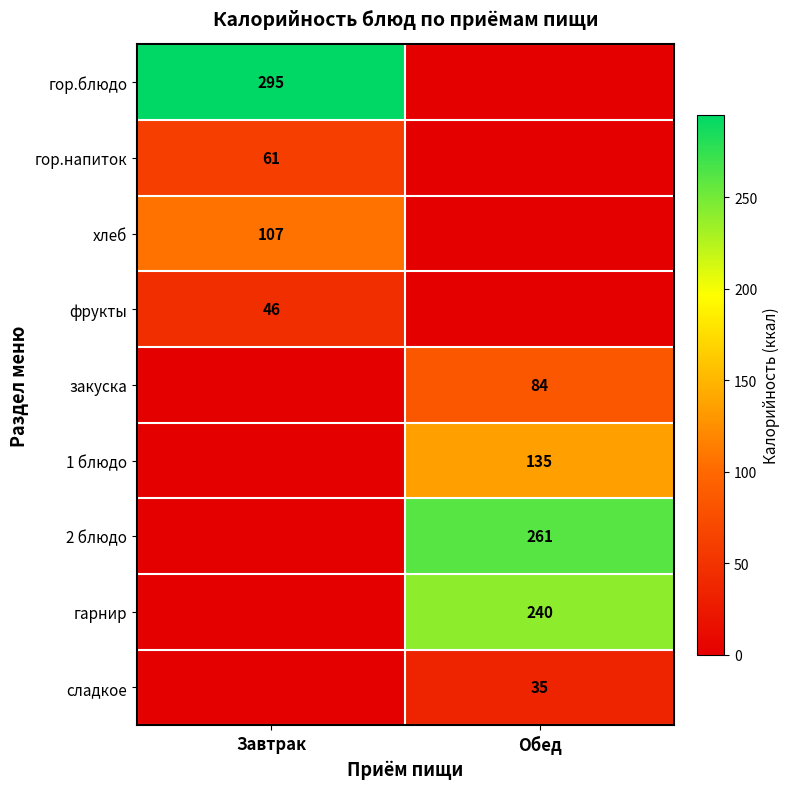

Is it true that гарнир equals 58 at Обед?

False